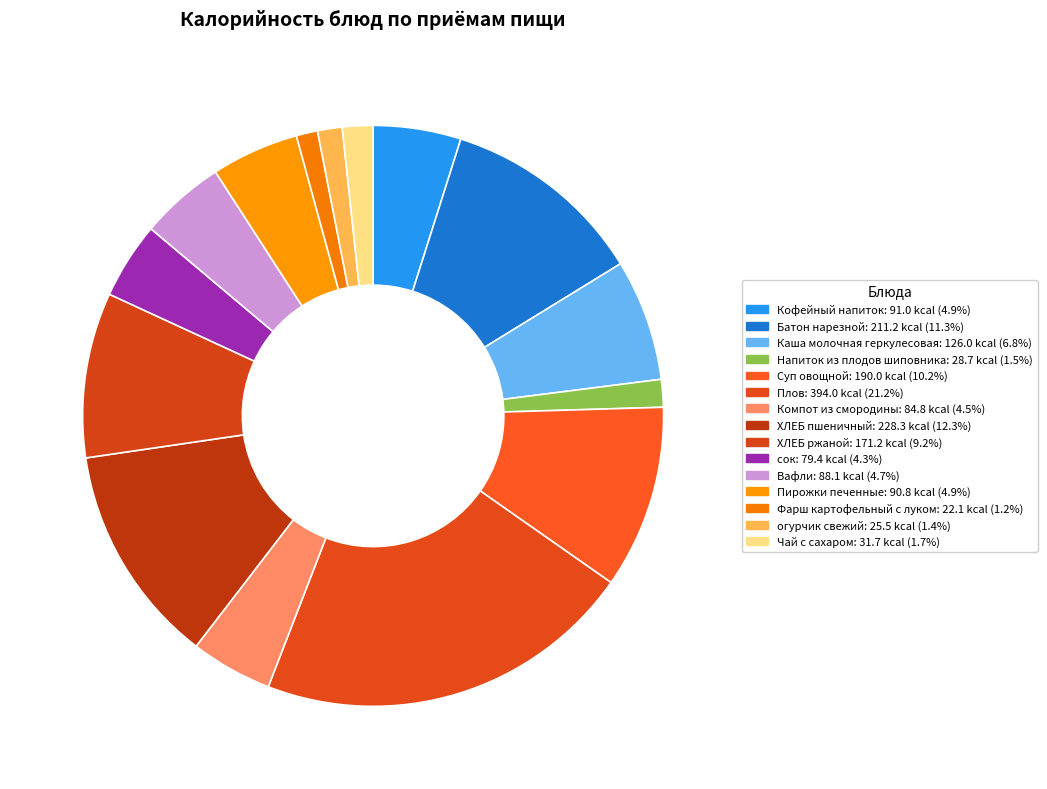

Does ХЛЕБ ржаной account for over 50% of the chart?

No